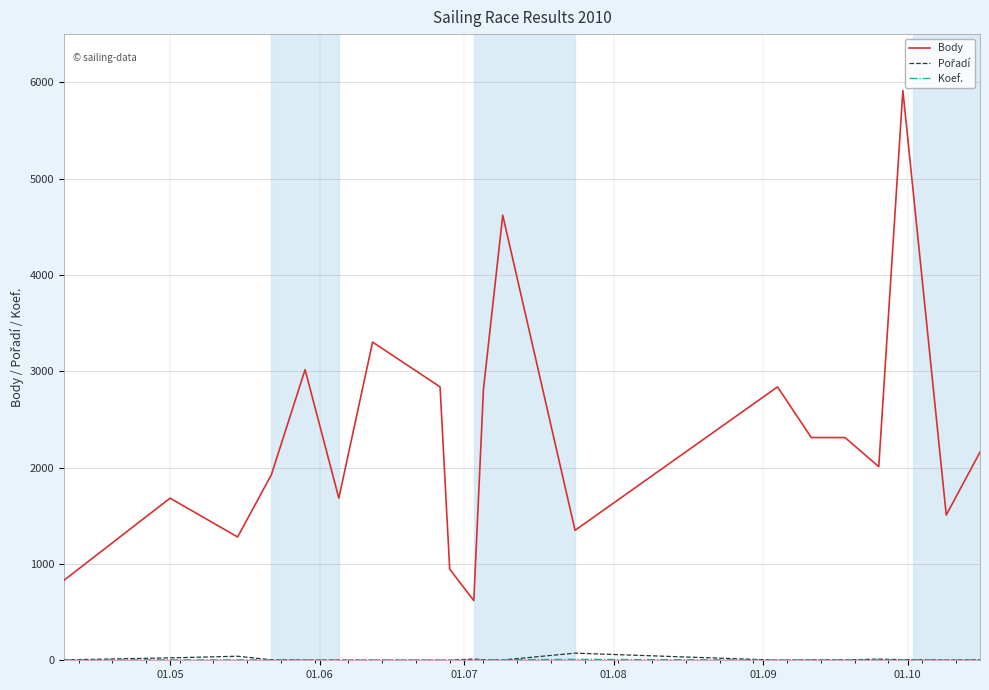

Which series has the widest spread of values?

Body